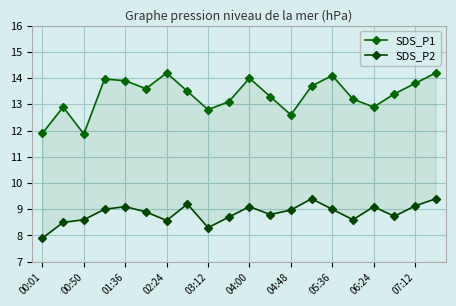

What is the maximum value for SDS_P2?

9.4